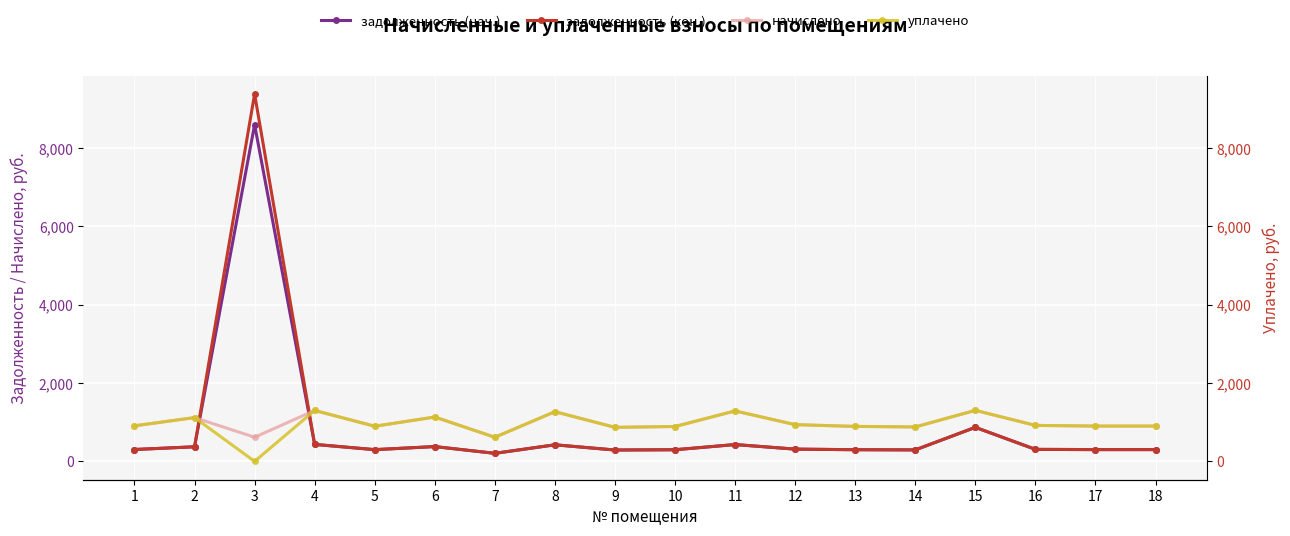

Rank the series by their average value, from highest to lowest.

начислено, уплачено, задолженность (кон.), задолженность (нач.)